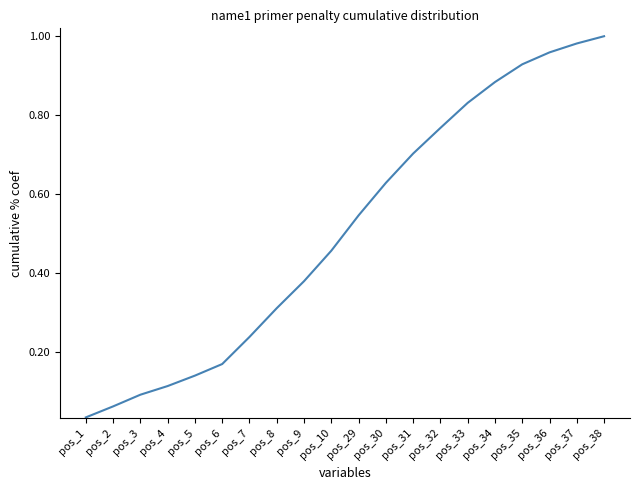

True or false: the data shows 0.1 at pos_6.

False